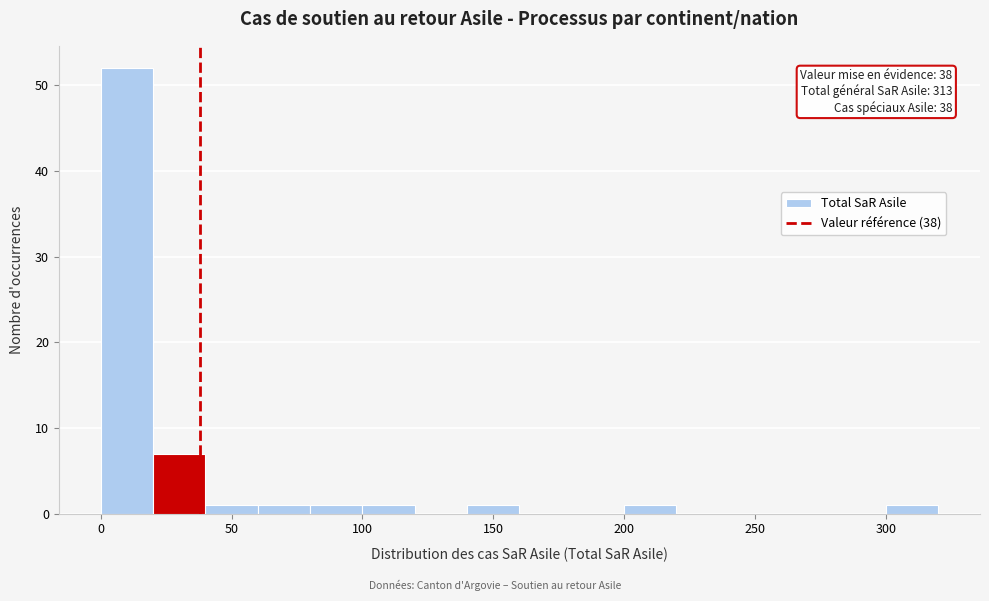

Over which range of the x-axis is the bar tallest?

0 to 20